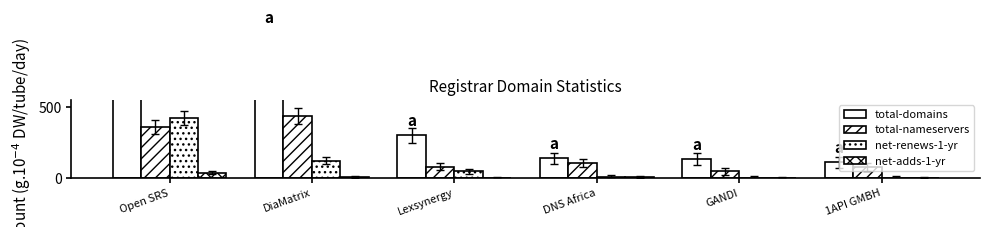

Are the bars grouped side by side (vs. stacked)?

Yes